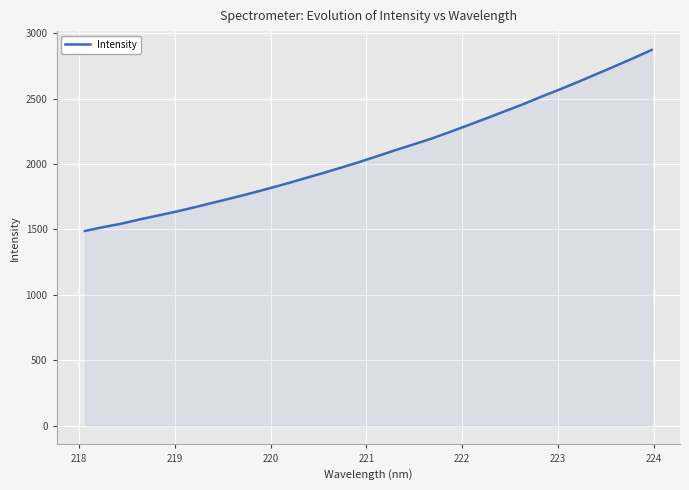

How many lines are shown in the chart?

1